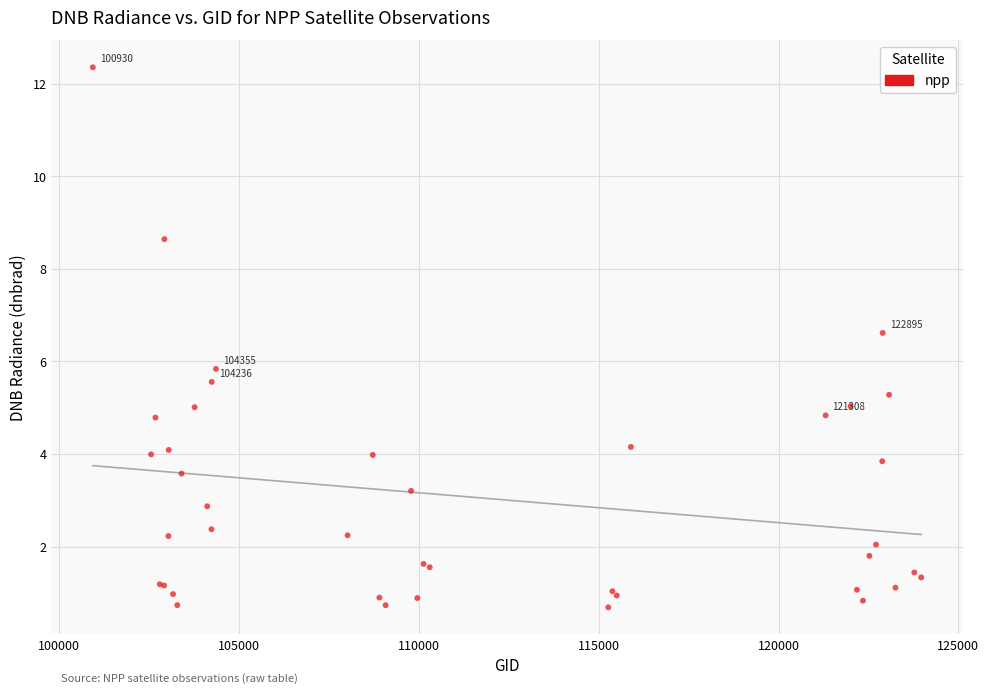

What Y value in the scatter plot is closest to 6?

5.8